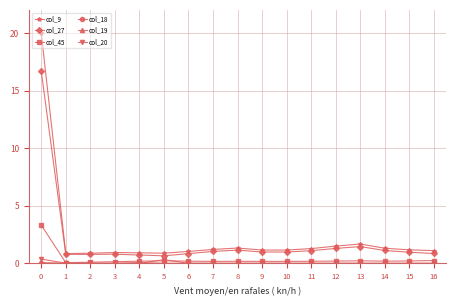

Count the number of data series in this chart.

6